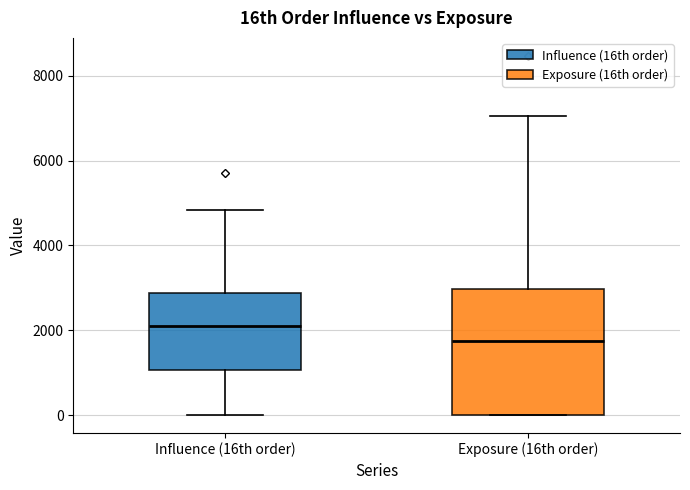

Reading left to right, transcribe this box plot: for each box, give where its median line is, the range the box spans, and where its two whiskers end, as read against the y-axis. The values are not printed on the chart, so give them approximately, as read against the axis.

Influence (16th order): median 2200, box 1000 to 2800, whiskers 0 to 4800
Exposure (16th order): median 1800, box 0 to 3000, whiskers 0 to 7000